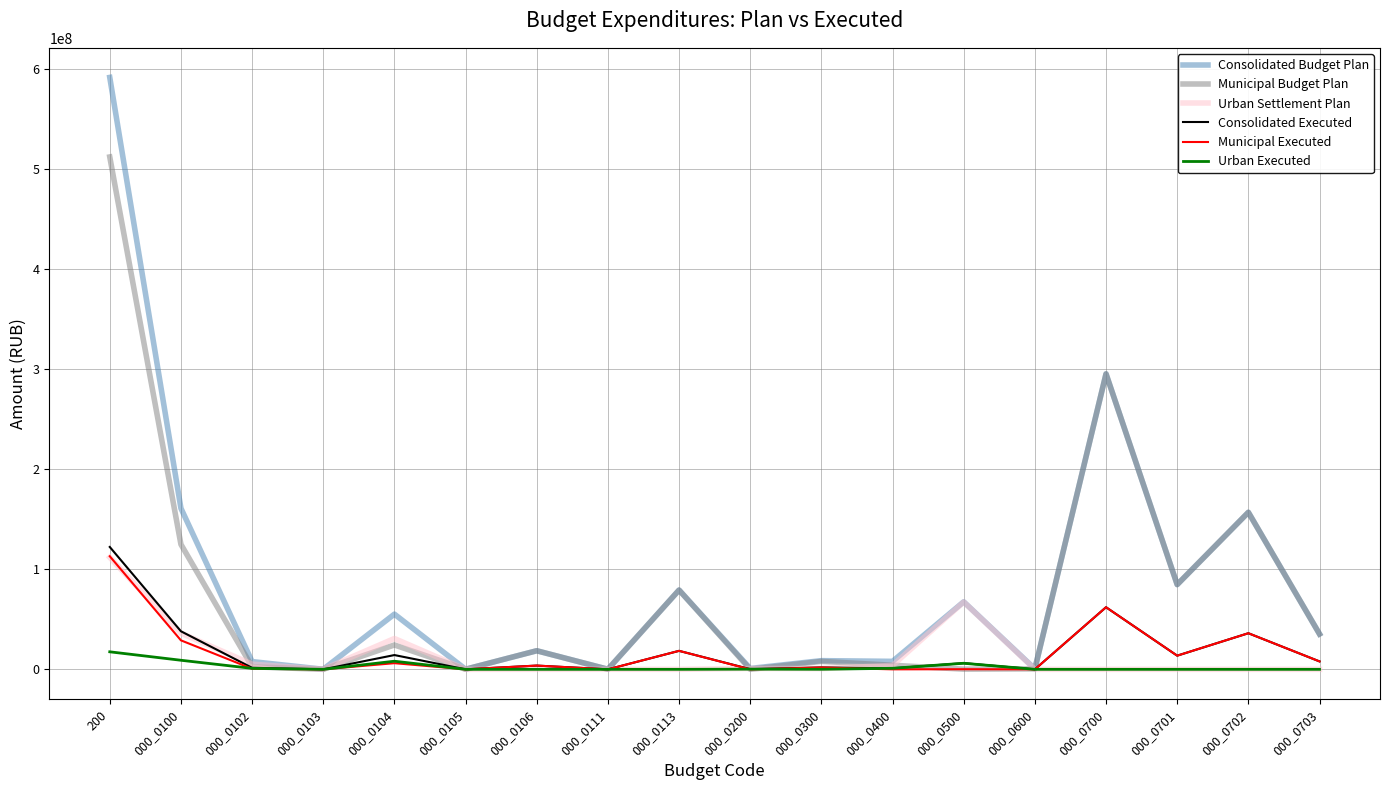

What is the spread (max minus min) of values at 200?

574301469.6